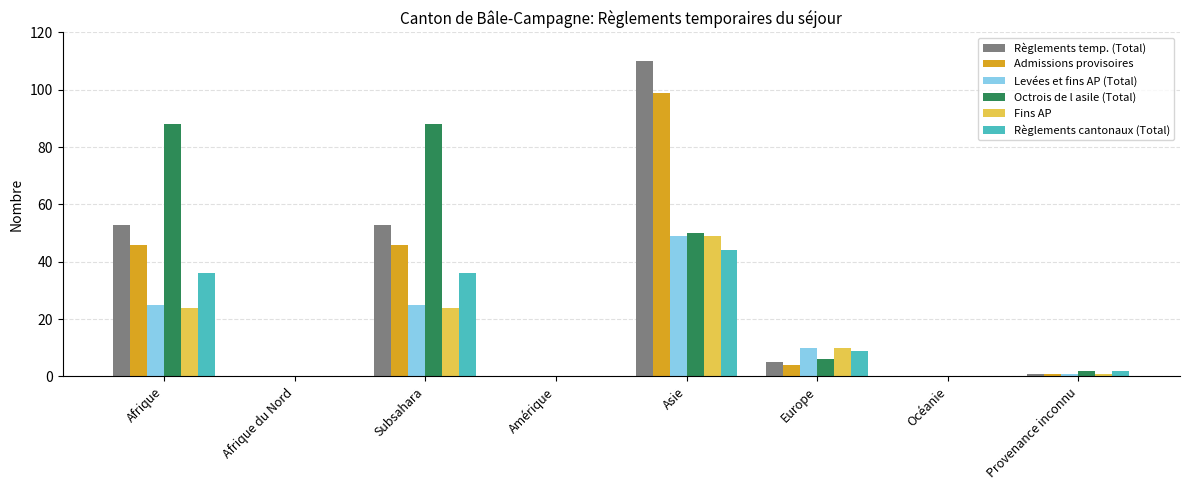

What is the difference between the Fins AP values at Subsahara and Provenance inconnu?

23